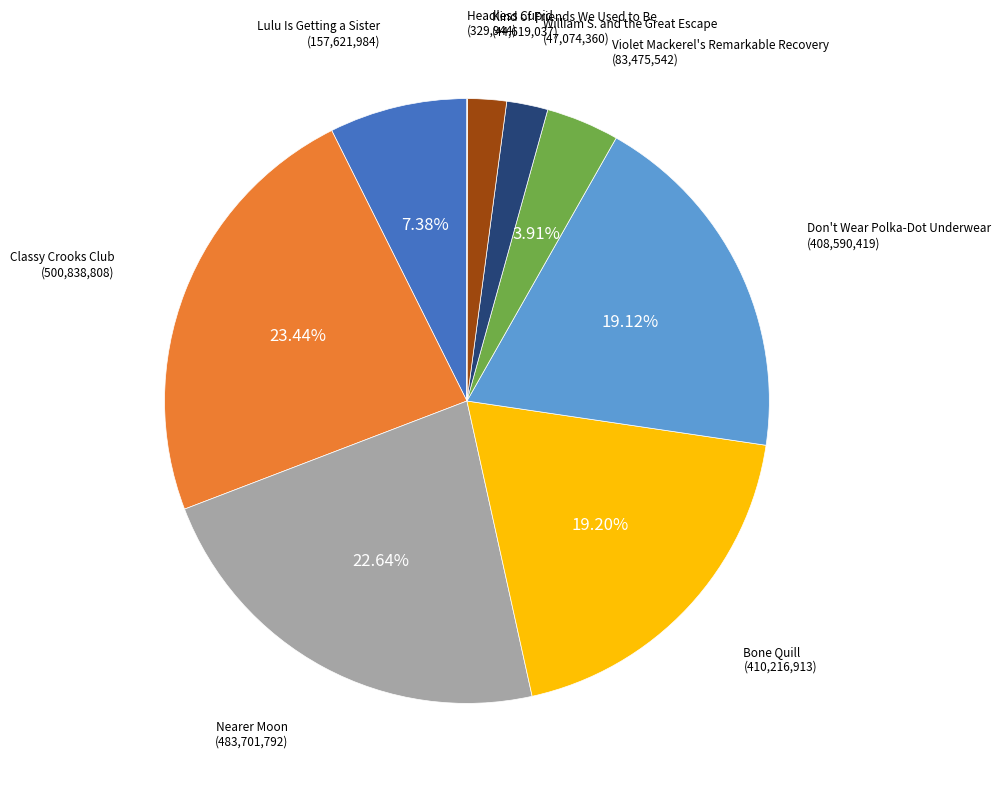

Is the sum of William S. and the Great Escape and Lulu Is Getting a Sister greater than half?

No